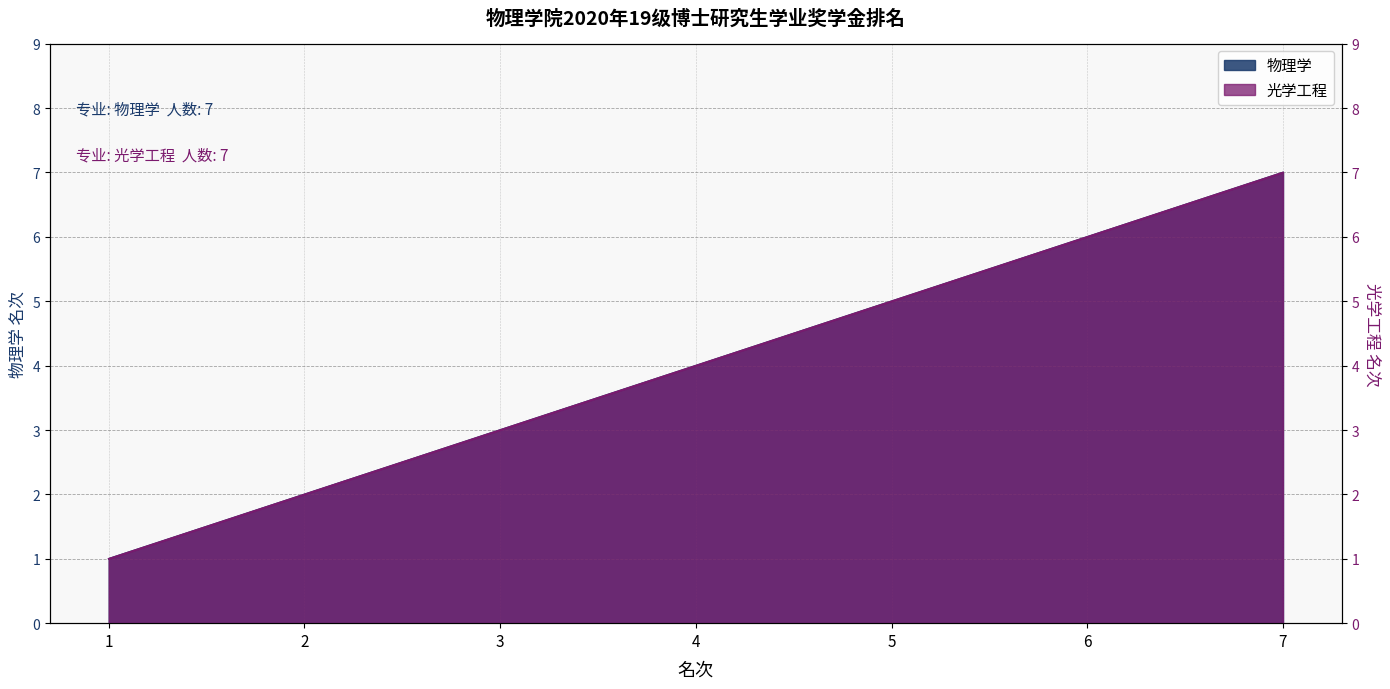

Rank the categories by 光学工程 value from highest to lowest.

7, 6, 5, 4, 3, 2, 1